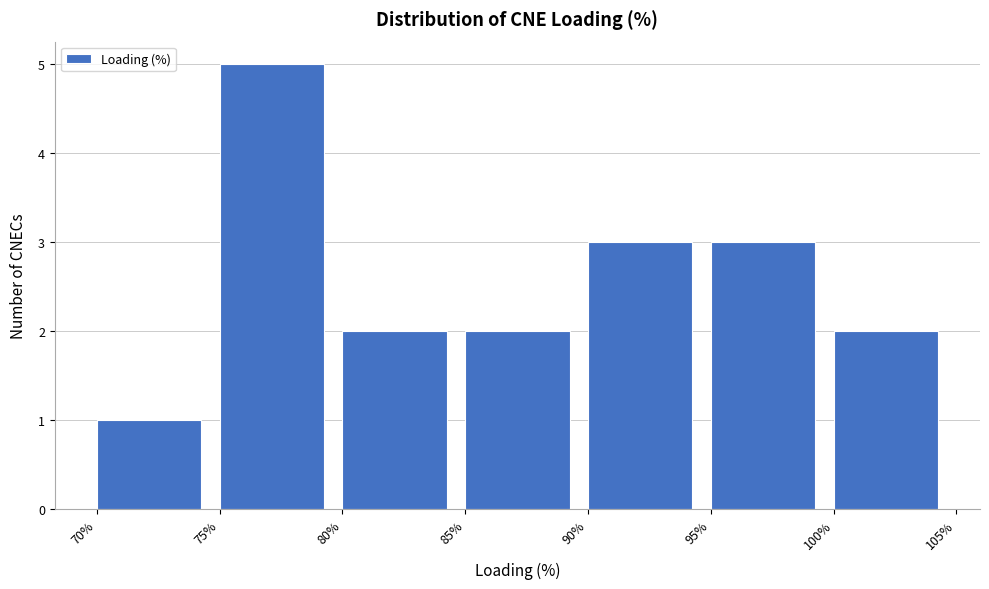

Reading left to right, list every bar in this chart as the range it spans on the x-axis followed by its height. The values are not printed on the chart, so give them approximately, as read against the axis.

70% to 75%: 1
75% to 80%: 5
80% to 85%: 2
85% to 90%: 2
90% to 95%: 3
95% to 100%: 3
100% to 105%: 2